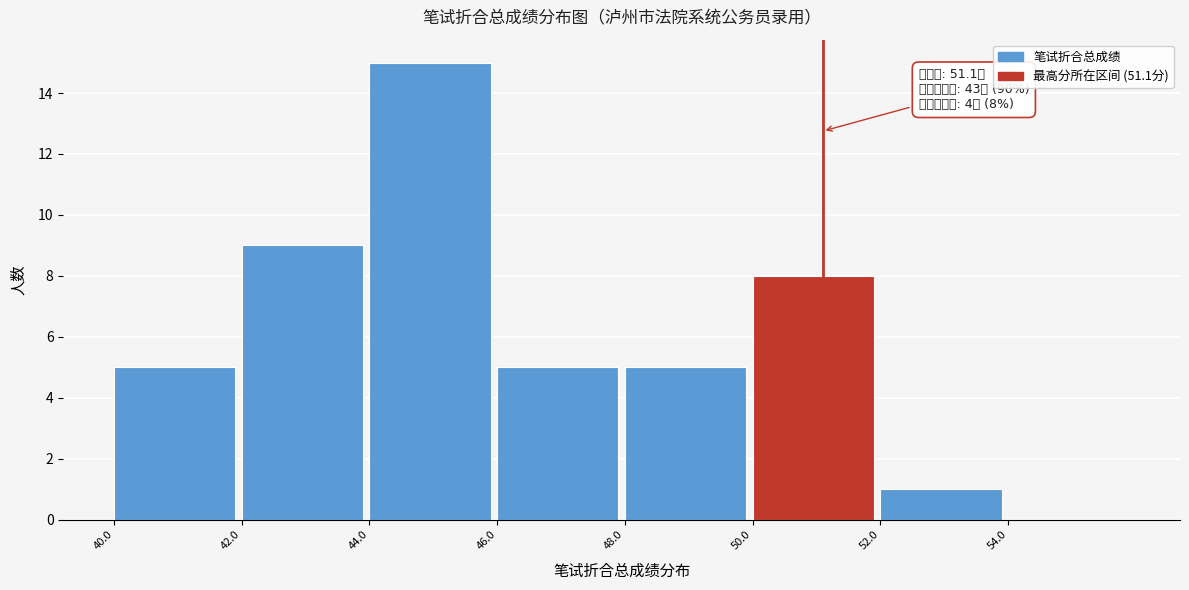

Which range on the x-axis has the tallest bar?

44 to 46